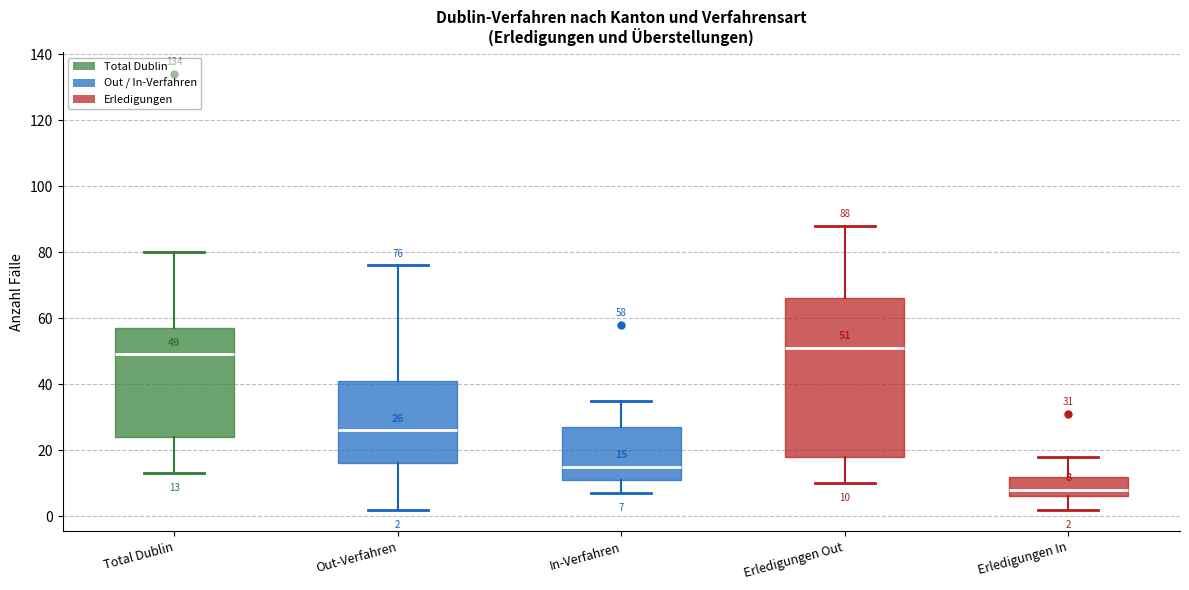

Comparing the boxes themselves (not the whiskers), which one is the tallest?

Erledigungen Out